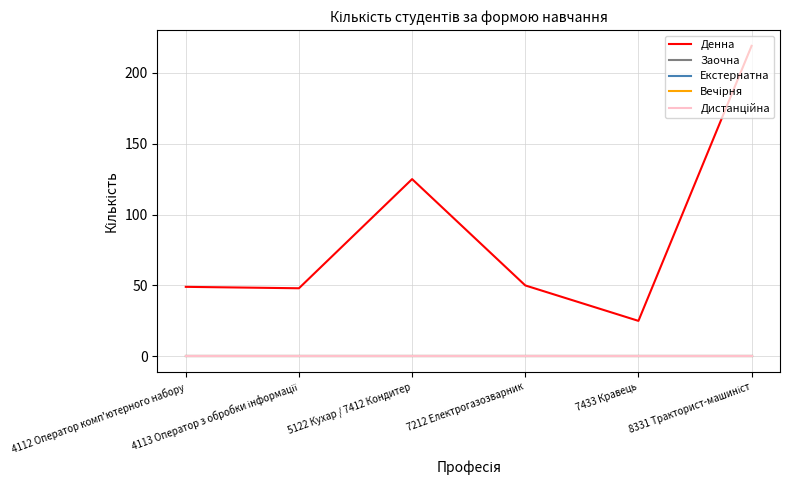

Does the chart have visible grid lines?

Yes